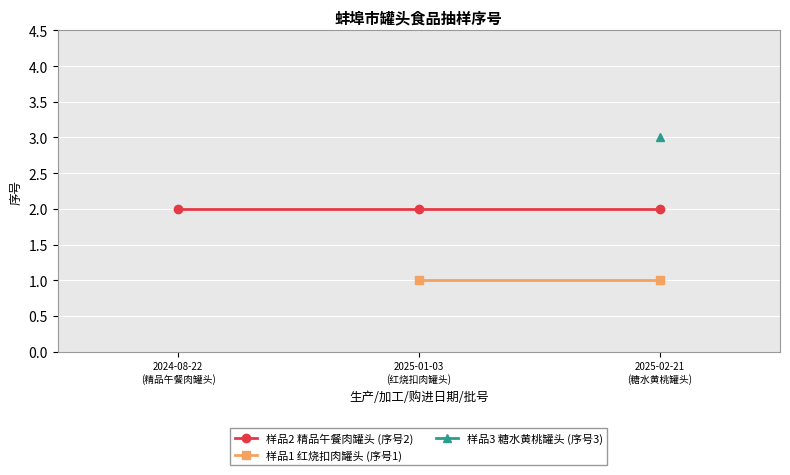

Rank the categories by 样品1 红烧扣肉罐头 (序号1) value from lowest to highest.

2024-08-22
(精品午餐肉罐头), 2025-01-03
(红烧扣肉罐头), 2025-02-21
(糖水黄桃罐头)